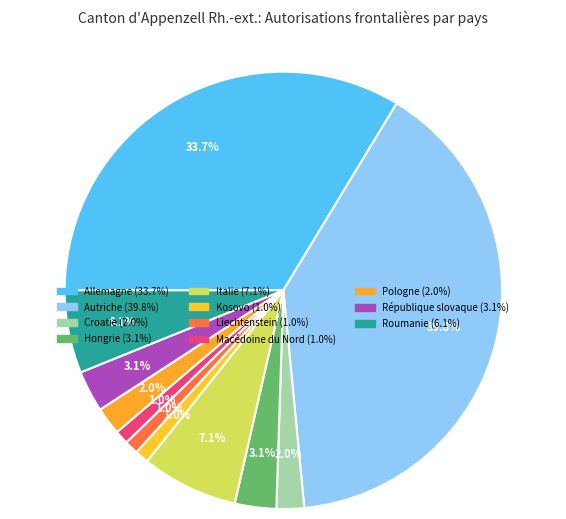

To the nearest percent, what portion does République slovaque represent?

3%